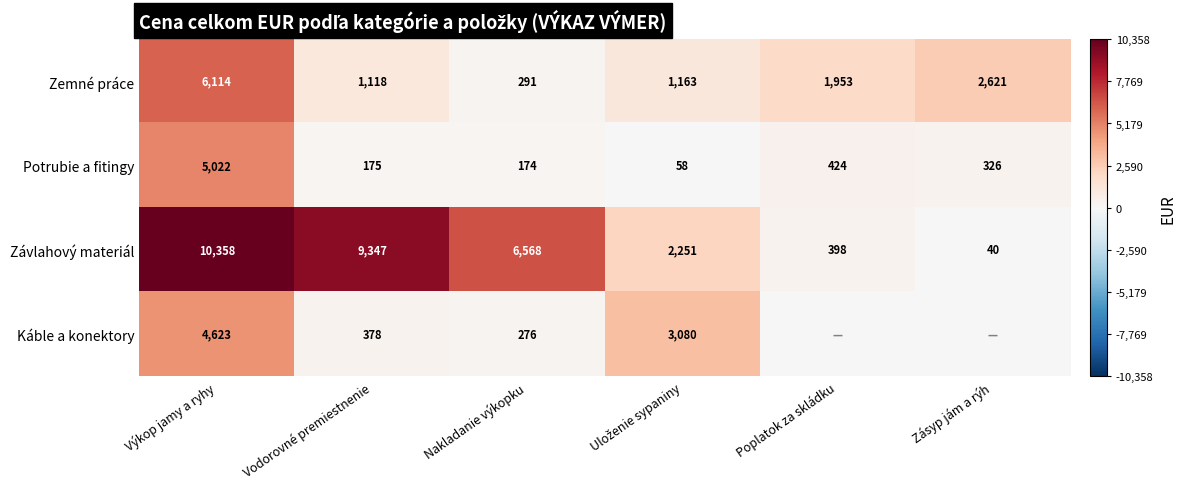

Which series changed the most between Vodorovné premiestnenie and Nakladanie výkopku?

Závlahový materiál